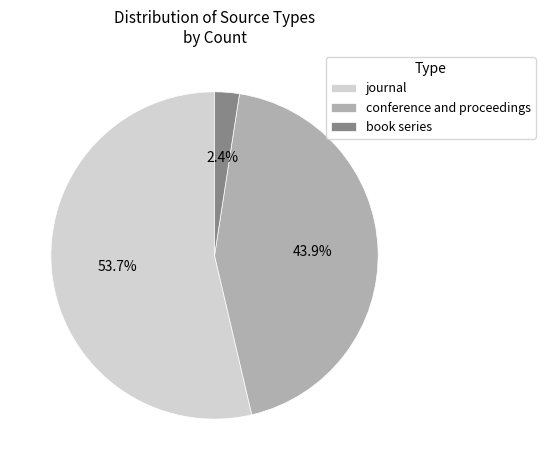

Which category has the biggest portion of the pie?

journal